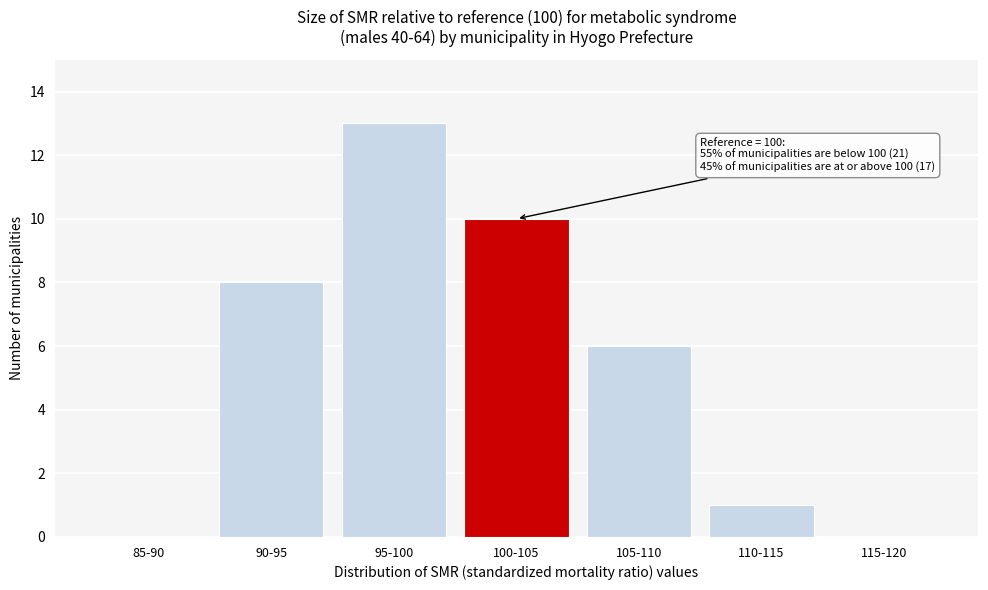

Reading right to left, what are all the values shown in this chart?

115-120=0	110-115=1	105-110=6	100-105=10	95-100=13	90-95=8	85-90=0